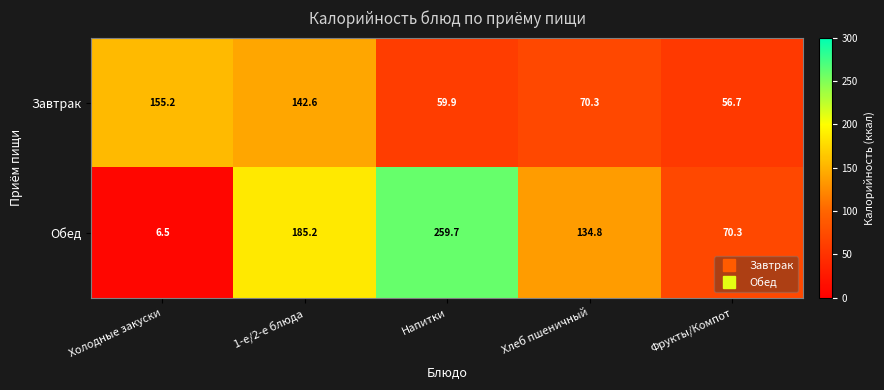

What is the difference between the second highest and second lowest values in the Обед series?

114.9